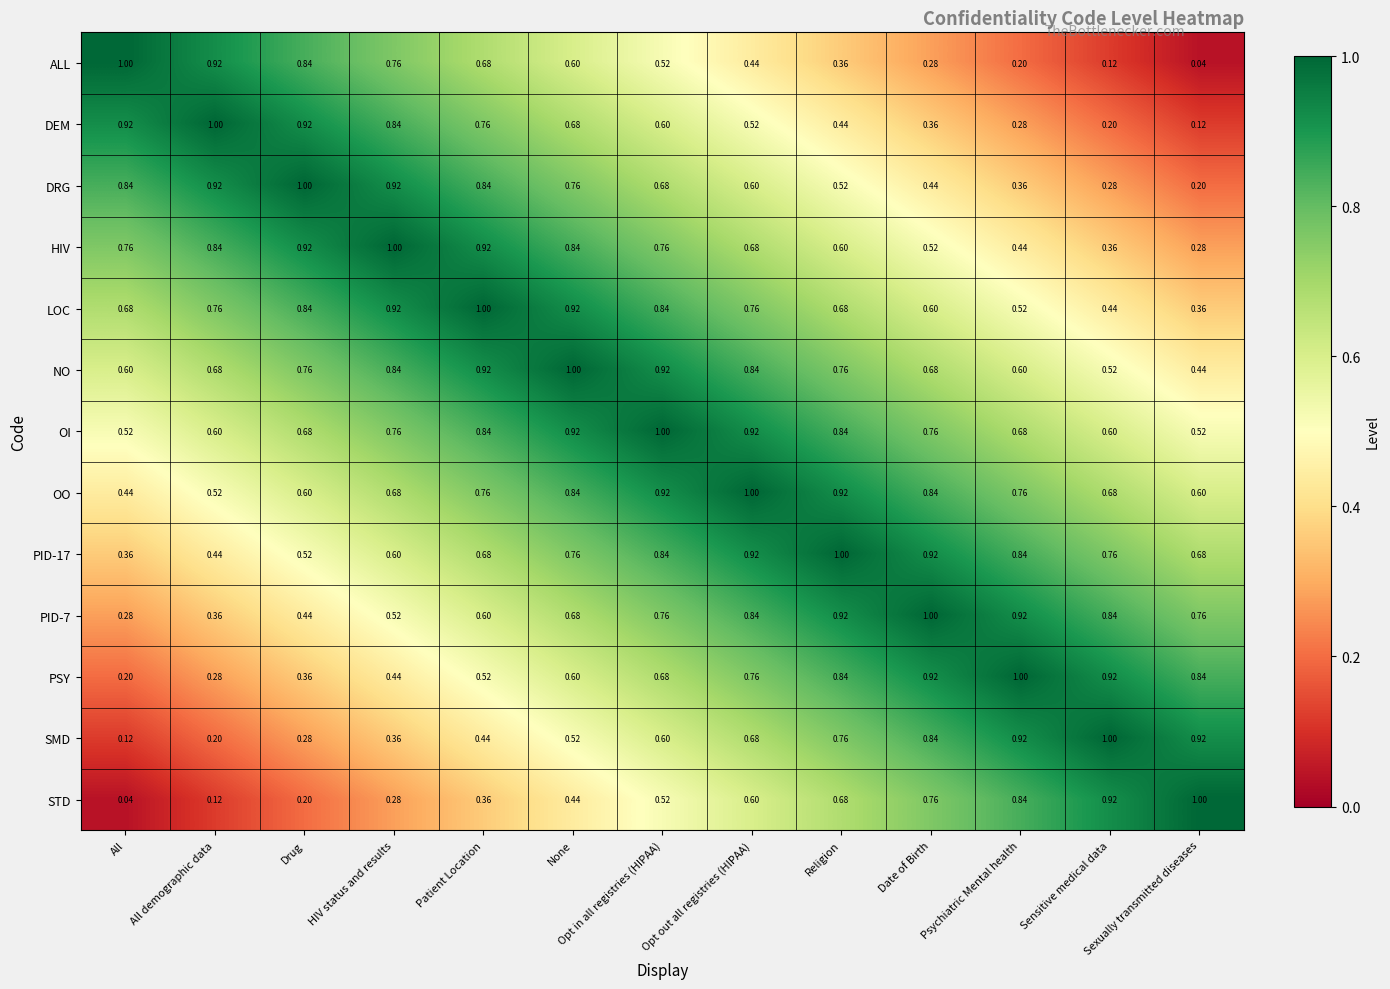

At which category is the sum across all series the highest?

Opt in all registries (HIPAA)